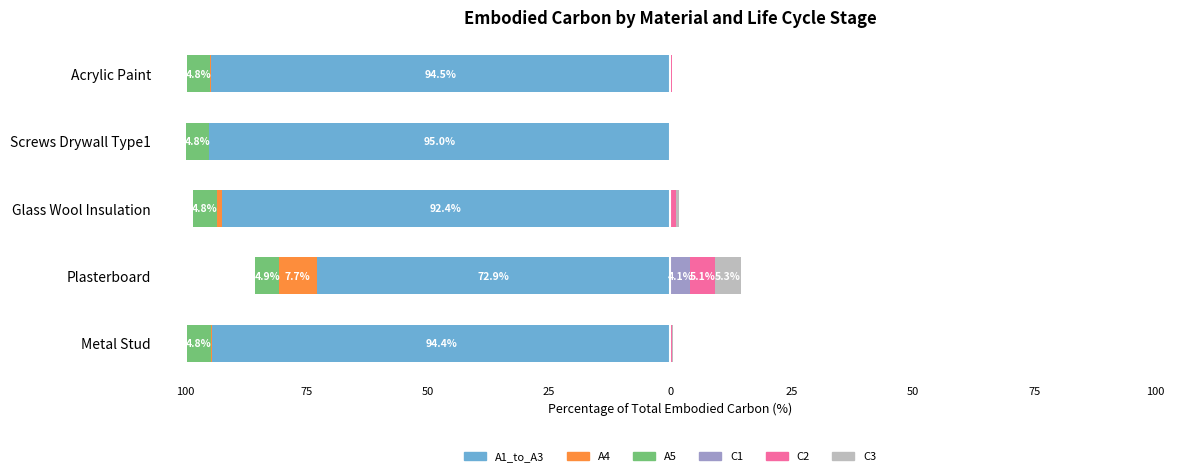

Reading left to right, extract all data points from this chart.

A1_to_A3: -94.4	-72.9	-92.4	-95.0	-94.5
A4: -0.3	-7.7	-1.0	-0.1	-0.3
A5: -4.8	-4.9	-4.8	-4.8	-4.8
C1: 0.2	4.1	0.0	0.1	0.1
C2: 0.1	5.1	1.1	0.0	0.1
C3: 0.2	5.3	0.6	0.1	0.1